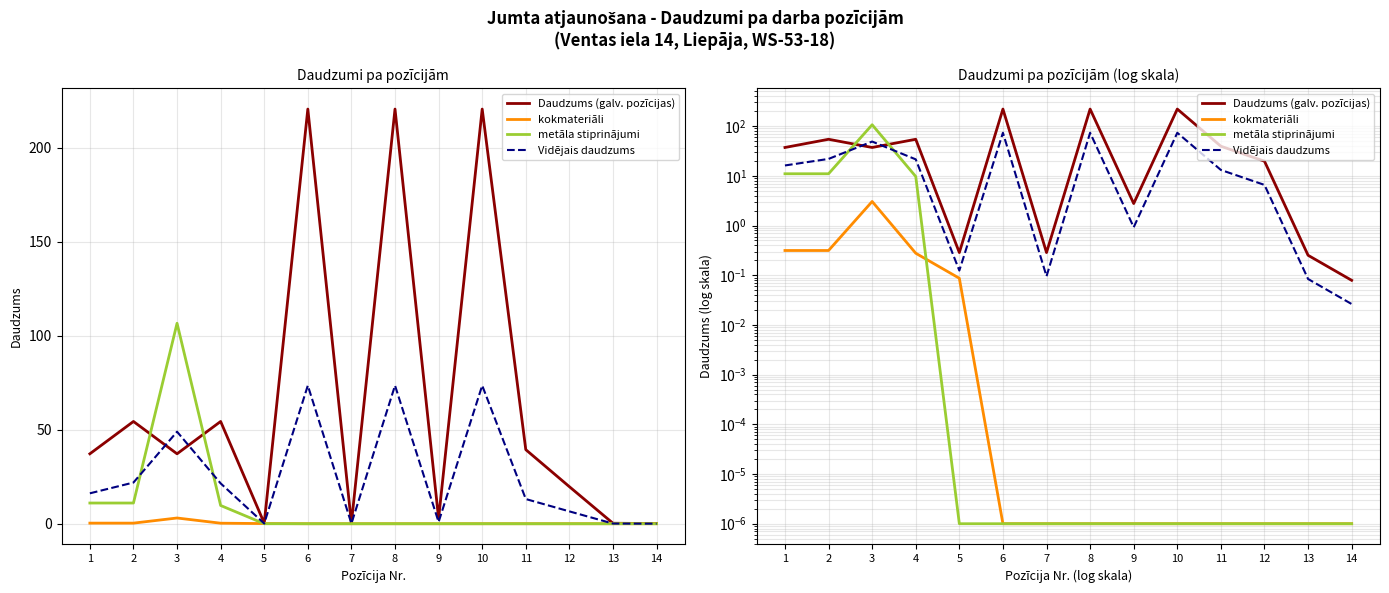

What is the value of the Vidējais daudzums point at the 5th from the left?

0.1